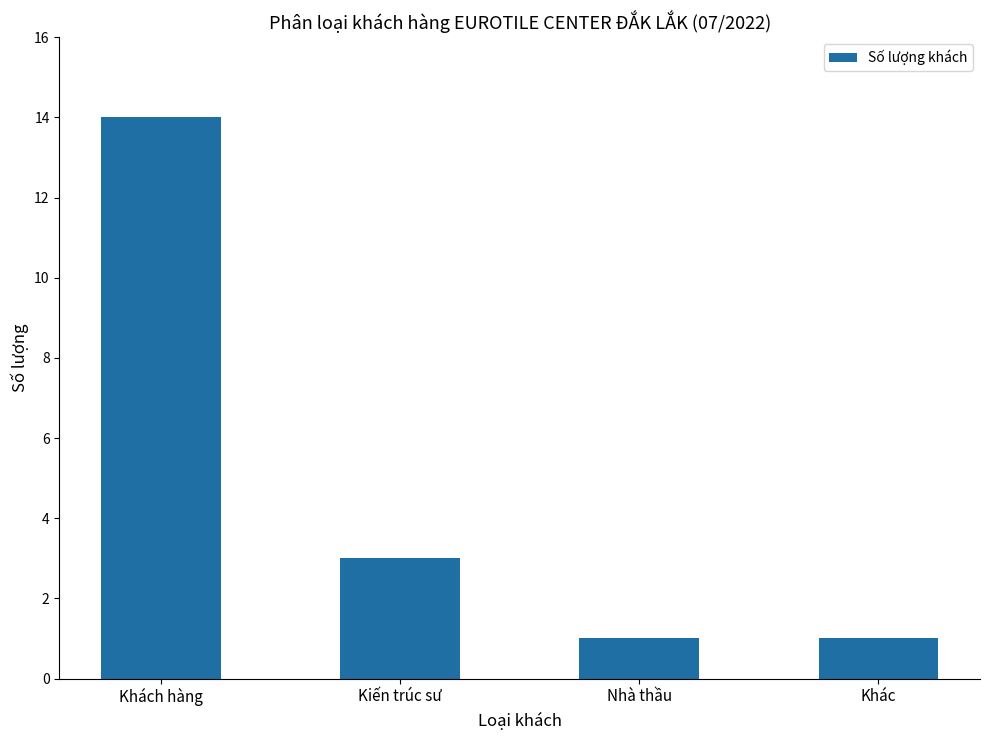

What is the maximum value shown in the chart?

14